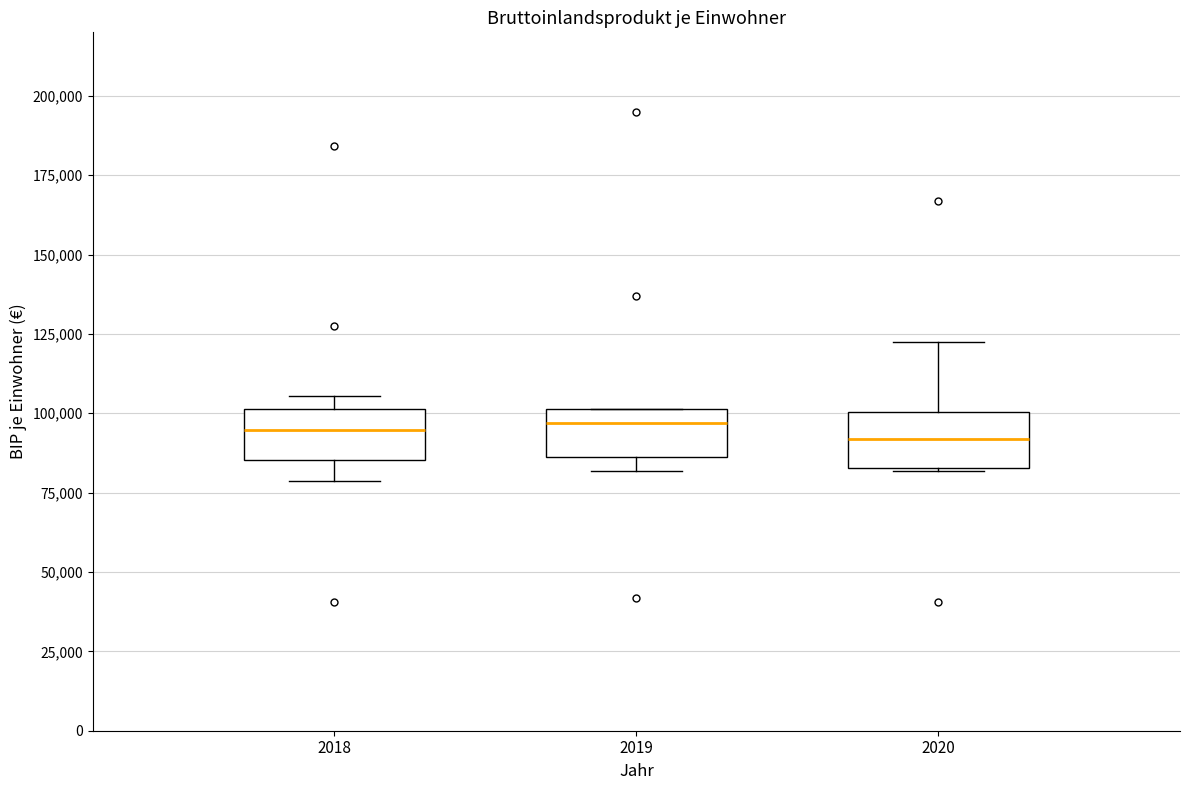

Where does the upper whisker of the box at x = 2020 end on the y-axis? The values are not printed on the chart, so give them approximately, as read against the axis.

120000